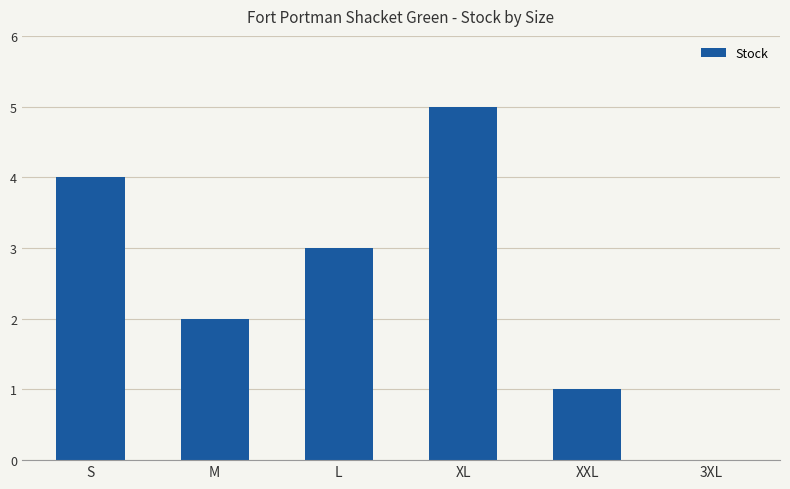

Is it true that the value at L is 5?

False